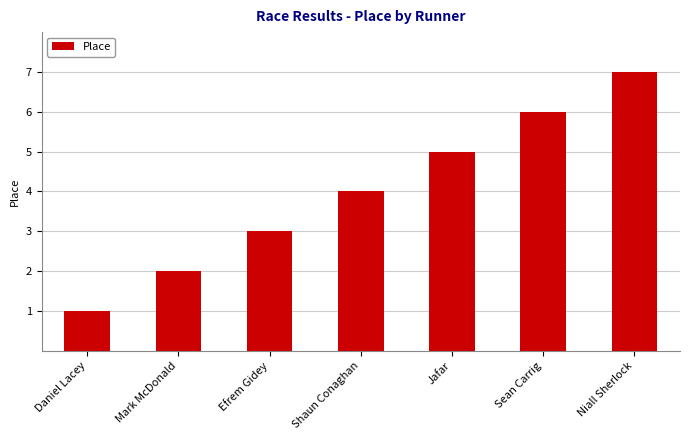

What is the minimum value shown in the chart?

1